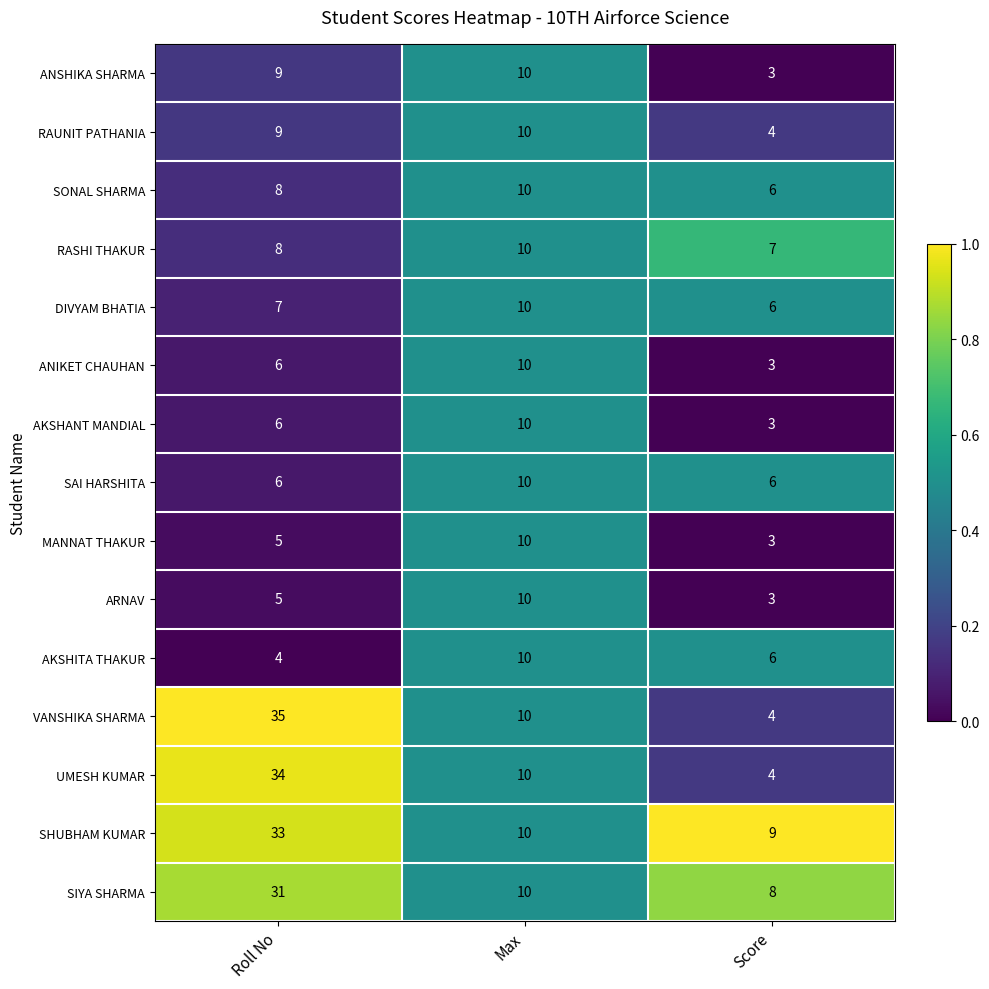

Which series has the largest range (max minus min)?

VANSHIKA SHARMA